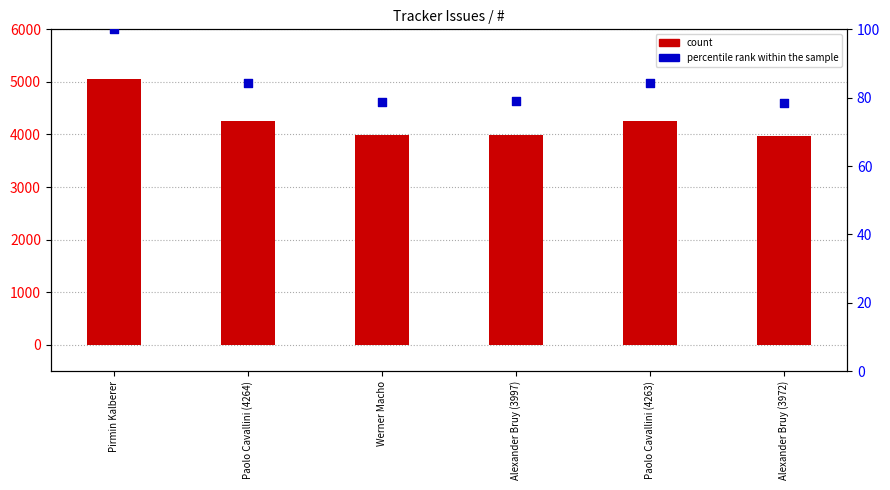

Which series reaches the minimum Y coordinate?

percentile rank within the sample